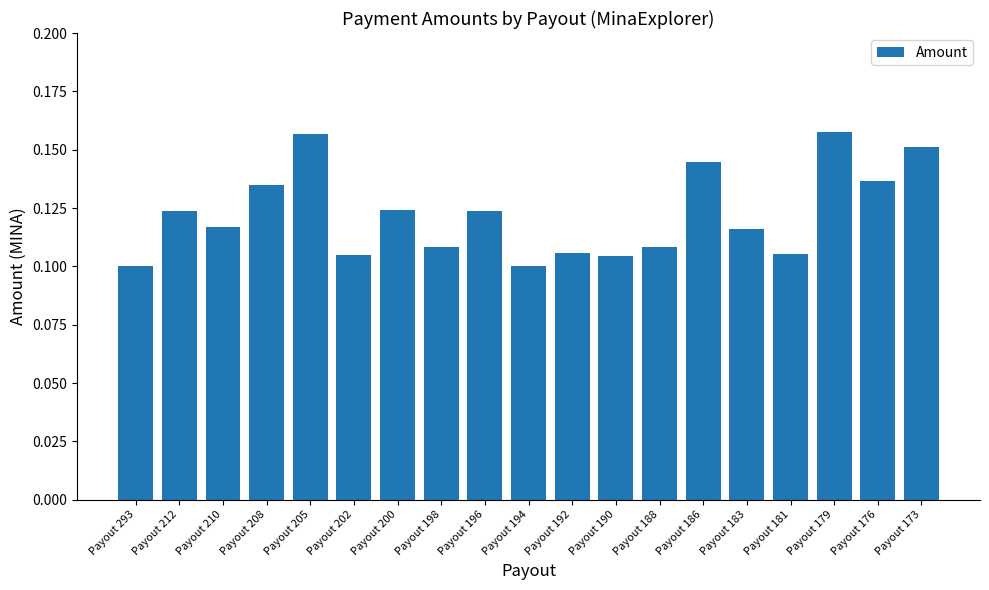

Count the values in the range 0 to 1.

19